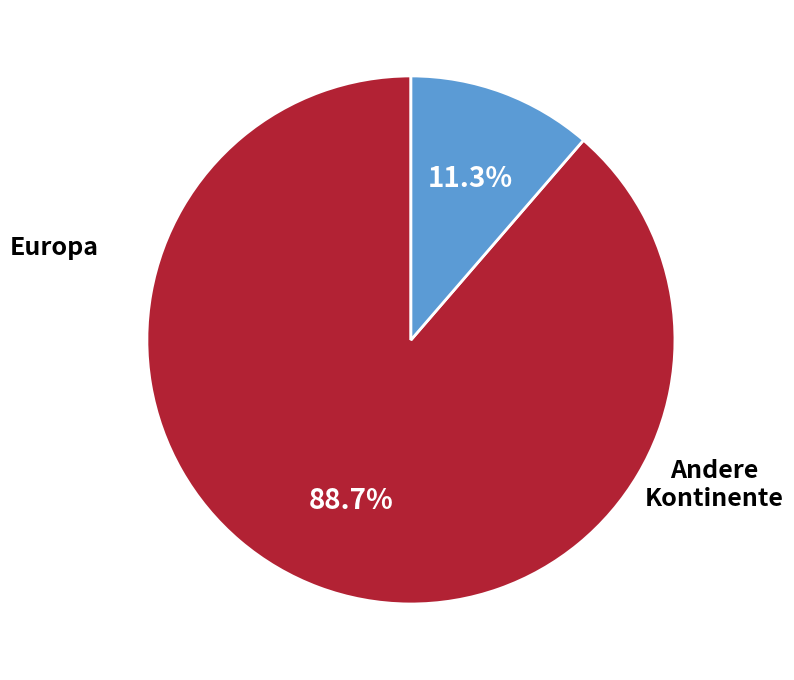

Is there any slice that represents more than half of the pie?

Yes